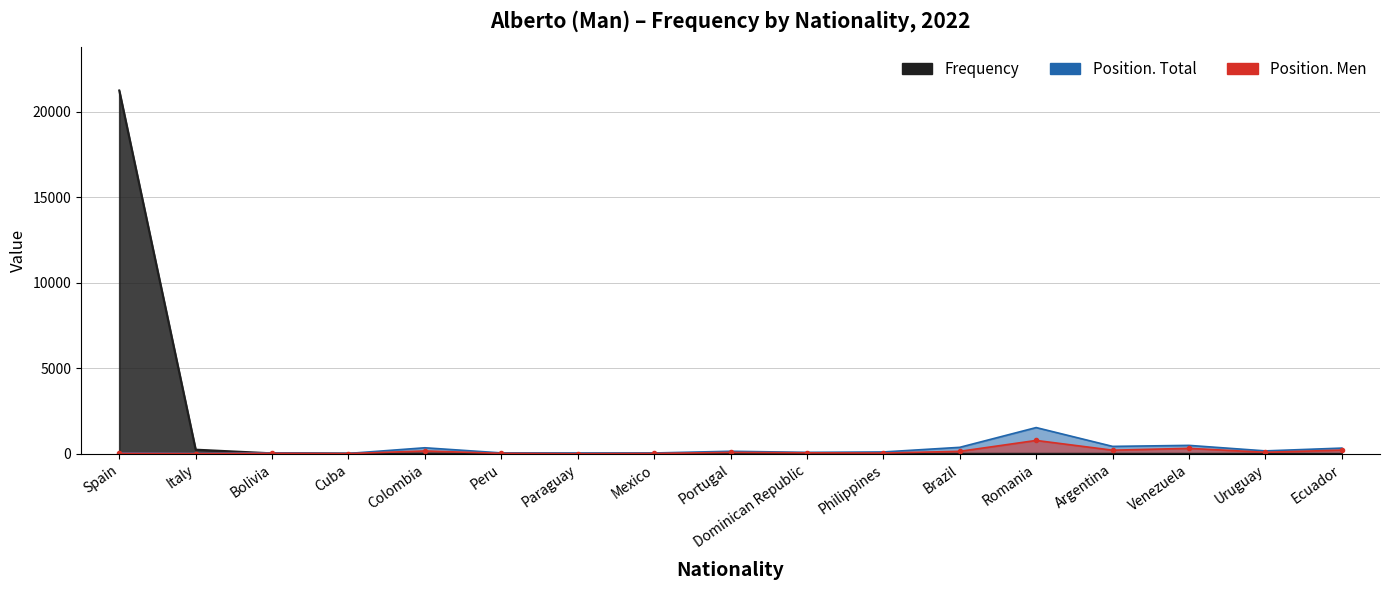

Which category has the highest value in the Position. Total series?

Romania